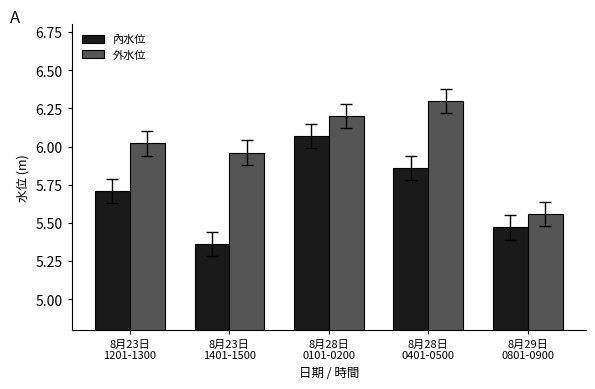

Is the value of 內水位 at 8月23日
1201-1300 greater than the value of 外水位 at 8月28日
0101-0200?

No